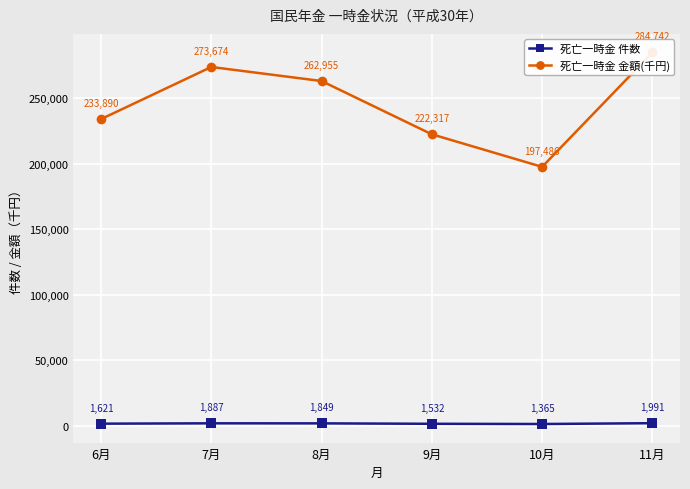

True or false: 死亡一時金 件数 and 死亡一時金 金額(千円) cross at least once.

False